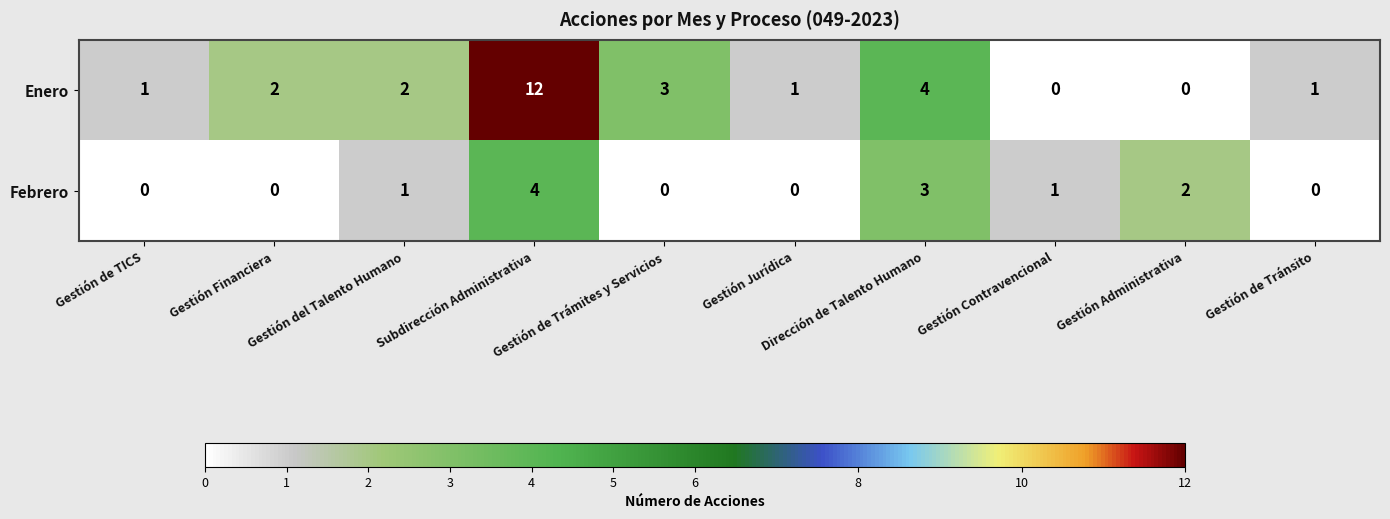

At which label is Febrero closest to 2?

Gestión Administrativa